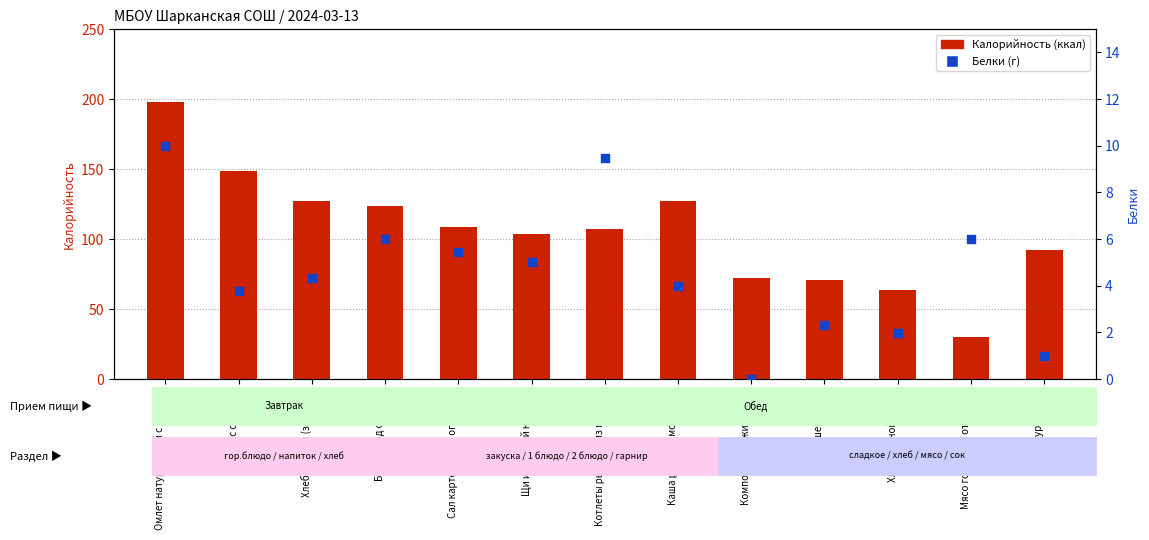

What are all the series names shown in the legend?

Калорийность, Белки